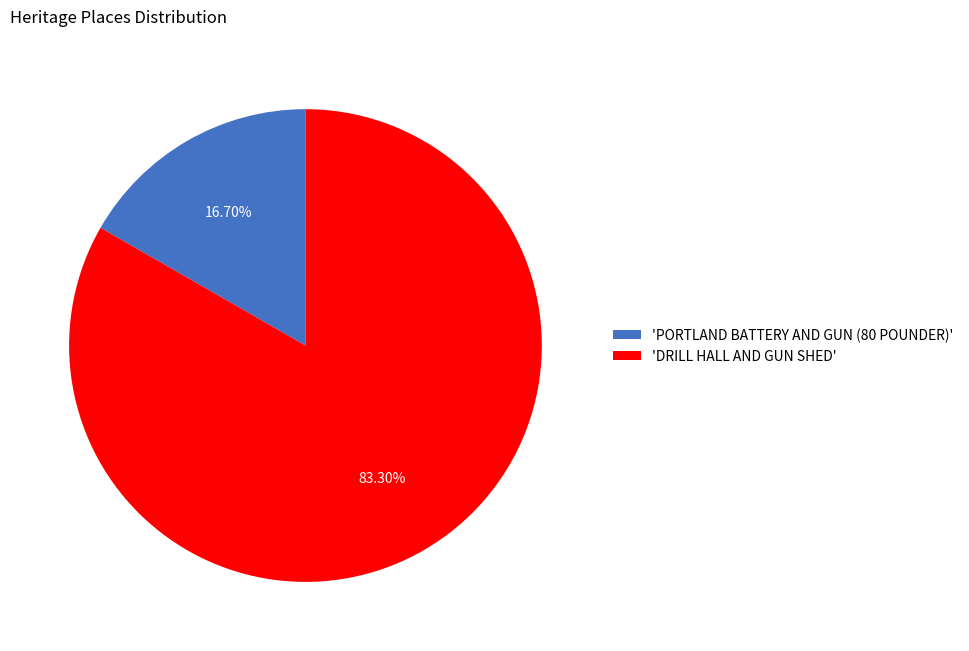

To the nearest percent, what is the average slice percentage?

50%